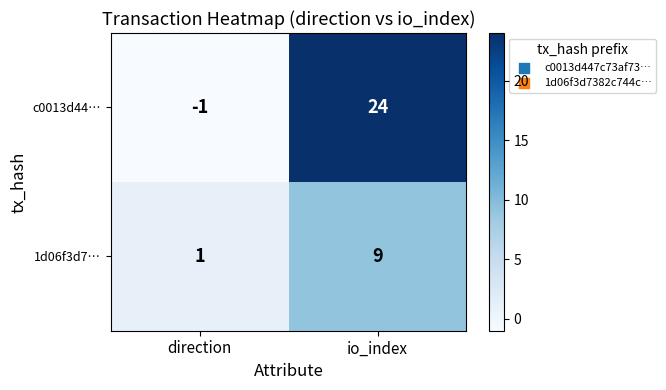

Where is 1d06f3d7… nearest to the value 5?

direction